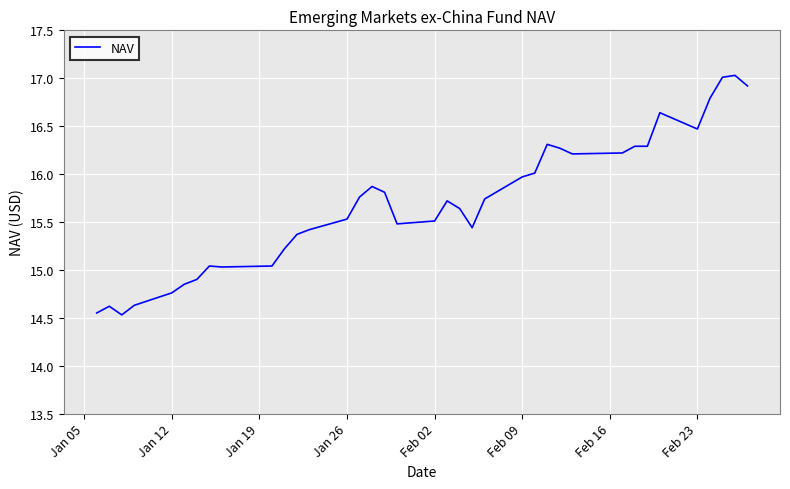

True or false: there are more than 1 points higher than both neighbors.

True